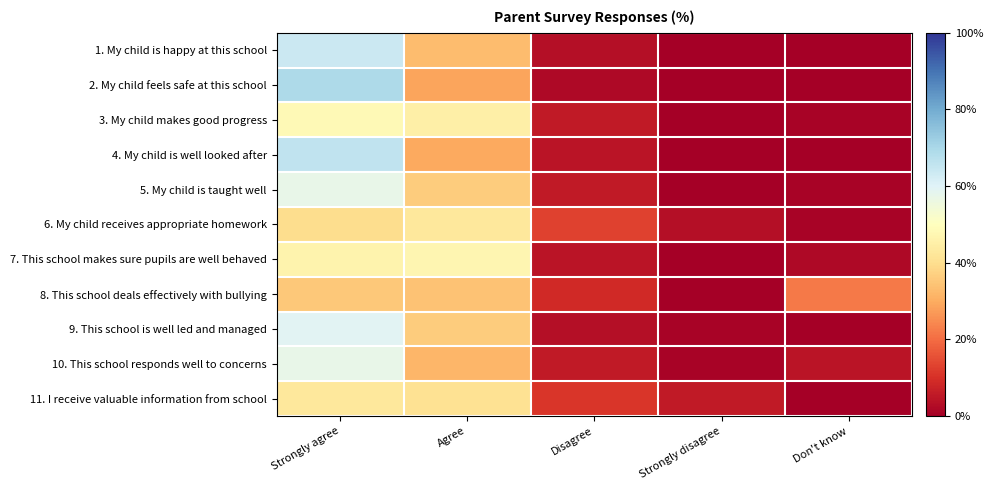

Reading left to right, list all the values displayed in this chart.

1. My child is happy at this school: Strongly agree=63.7	Agree=33.0	Disagree=3.3	Strongly disagree=0.0	Don't know=0.0
2. My child feels safe at this school: Strongly agree=69.2	Agree=28.6	Disagree=2.2	Strongly disagree=0.0	Don't know=0.0
3. My child makes good progress: Strongly agree=48.4	Agree=45.1	Disagree=5.5	Strongly disagree=0.0	Don't know=1.1
4. My child is well looked after: Strongly agree=65.9	Agree=29.7	Disagree=4.4	Strongly disagree=0.0	Don't know=0.0
5. My child is taught well: Strongly agree=57.1	Agree=36.3	Disagree=5.5	Strongly disagree=0.0	Don't know=1.1
6. My child receives appropriate homework: Strongly agree=39.6	Agree=42.9	Disagree=13.2	Strongly disagree=3.3	Don't know=1.1
7. This school makes sure pupils are well behaved: Strongly agree=46.2	Agree=47.3	Disagree=4.4	Strongly disagree=0.0	Don't know=2.2
8. This school deals effectively with bullying: Strongly agree=35.2	Agree=34.1	Disagree=8.8	Strongly disagree=0.0	Don't know=22.0
9. This school is well led and managed: Strongly agree=59.3	Agree=36.3	Disagree=3.3	Strongly disagree=1.1	Don't know=0.0
10. This school responds well to concerns: Strongly agree=57.1	Agree=31.9	Disagree=5.5	Strongly disagree=1.1	Don't know=4.4
11. I receive valuable information from school: Strongly agree=42.9	Agree=40.7	Disagree=11.0	Strongly disagree=5.5	Don't know=0.0